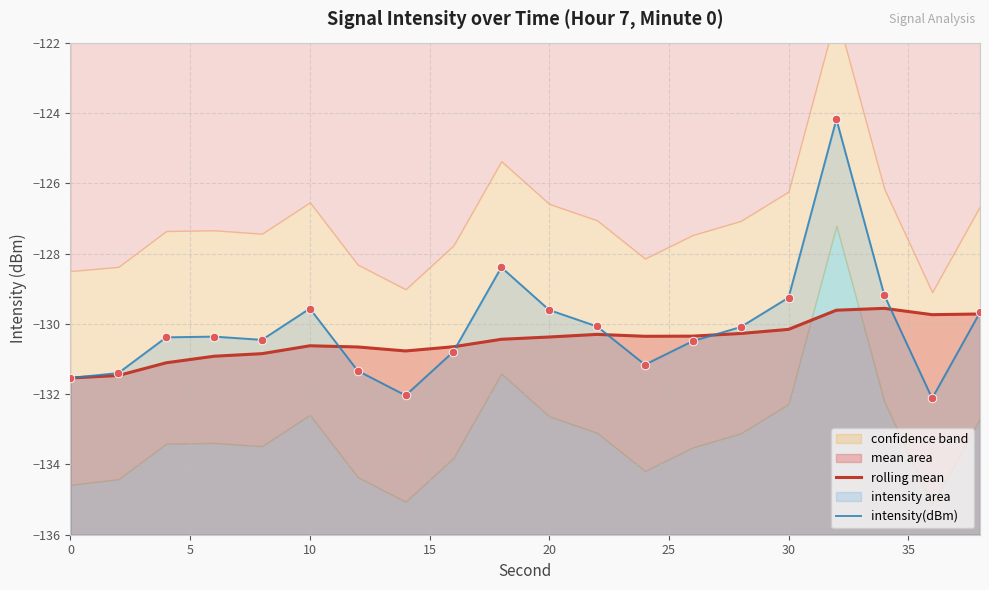

Which series has the largest total across all categories?

intensity(dBm)